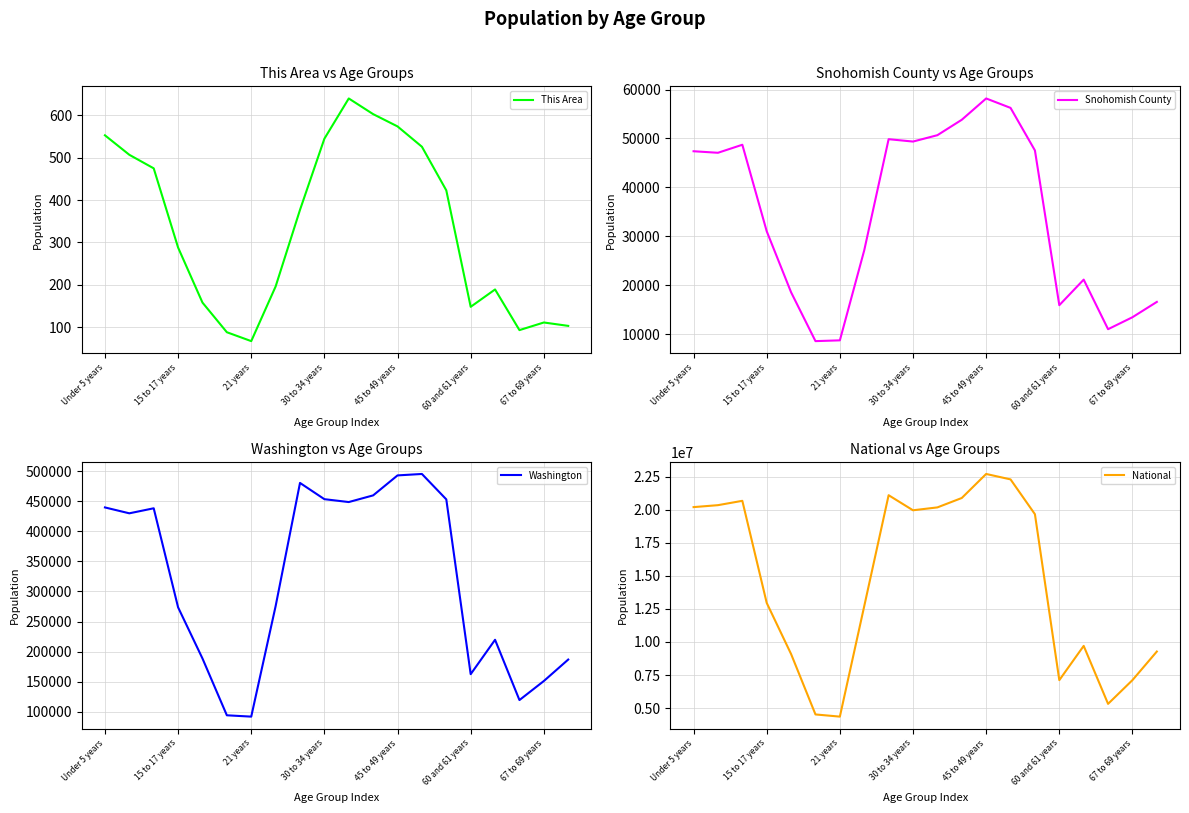

True or false: This Area and Washington cross at least once.

False